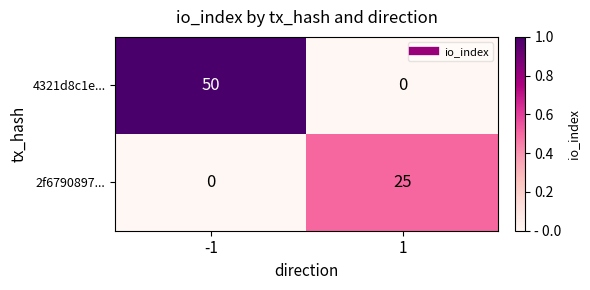

List the series in order of their peak value, lowest first.

2f6790897..., 4321d8c1e...